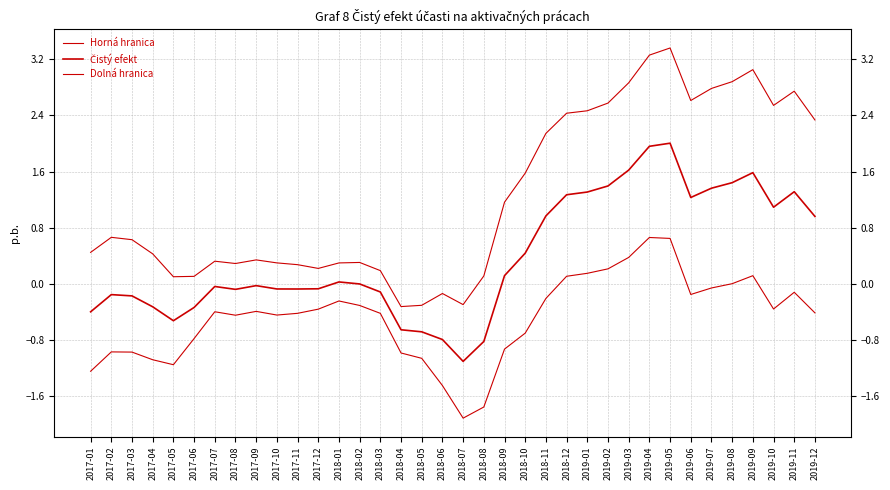

Reading left to right, transcribe all the data shown in this chart.

Horná hranica: 2017-01=0.4	2017-02=0.7	2017-03=0.6	2017-04=0.4	2017-05=0.1	2017-06=0.1	2017-07=0.3	2017-08=0.3	2017-09=0.3	2017-10=0.3	2017-11=0.3	2017-12=0.2	2018-01=0.3	2018-02=0.3	2018-03=0.2	2018-04=-0.3	2018-05=-0.3	2018-06=-0.1	2018-07=-0.3	2018-08=0.1	2018-09=1.2	2018-10=1.6	2018-11=2.1	2018-12=2.4	2019-01=2.5	2019-02=2.6	2019-03=2.9	2019-04=3.3	2019-05=3.4	2019-06=2.6	2019-07=2.8	2019-08=2.9	2019-09=3.1	2019-10=2.5	2019-11=2.7	2019-12=2.3
Čistý efekt: 2017-01=-0.4	2017-02=-0.2	2017-03=-0.2	2017-04=-0.3	2017-05=-0.5	2017-06=-0.3	2017-07=-0.0	2017-08=-0.1	2017-09=-0.0	2017-10=-0.1	2017-11=-0.1	2017-12=-0.1	2018-01=0.0	2018-02=-0.0	2018-03=-0.1	2018-04=-0.7	2018-05=-0.7	2018-06=-0.8	2018-07=-1.1	2018-08=-0.8	2018-09=0.1	2018-10=0.4	2018-11=1.0	2018-12=1.3	2019-01=1.3	2019-02=1.4	2019-03=1.6	2019-04=2.0	2019-05=2.0	2019-06=1.2	2019-07=1.4	2019-08=1.4	2019-09=1.6	2019-10=1.1	2019-11=1.3	2019-12=1.0
Dolná hranica: 2017-01=-1.2	2017-02=-1.0	2017-03=-1.0	2017-04=-1.1	2017-05=-1.2	2017-06=-0.8	2017-07=-0.4	2017-08=-0.4	2017-09=-0.4	2017-10=-0.4	2017-11=-0.4	2017-12=-0.4	2018-01=-0.2	2018-02=-0.3	2018-03=-0.4	2018-04=-1.0	2018-05=-1.1	2018-06=-1.4	2018-07=-1.9	2018-08=-1.8	2018-09=-0.9	2018-10=-0.7	2018-11=-0.2	2018-12=0.1	2019-01=0.2	2019-02=0.2	2019-03=0.4	2019-04=0.7	2019-05=0.6	2019-06=-0.2	2019-07=-0.1	2019-08=0.0	2019-09=0.1	2019-10=-0.4	2019-11=-0.1	2019-12=-0.4